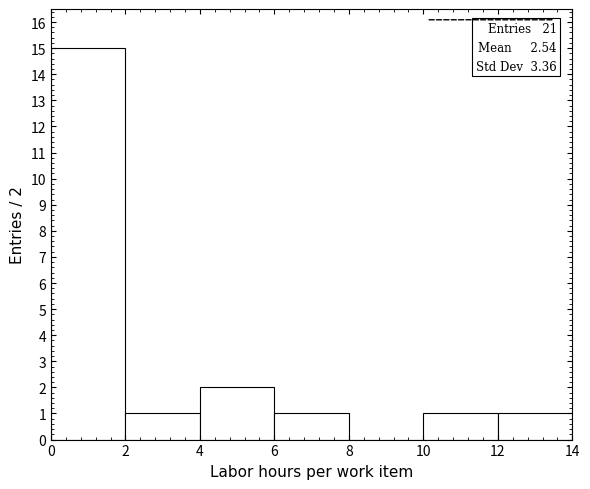

Over which range of the x-axis is the bar tallest?

0 to 2